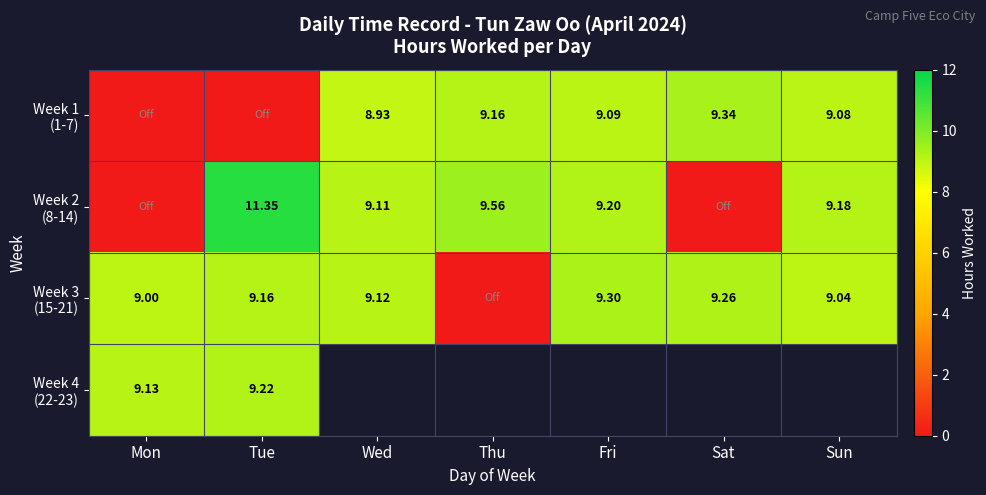

Which has a higher value, Mon or Thu?

Thu